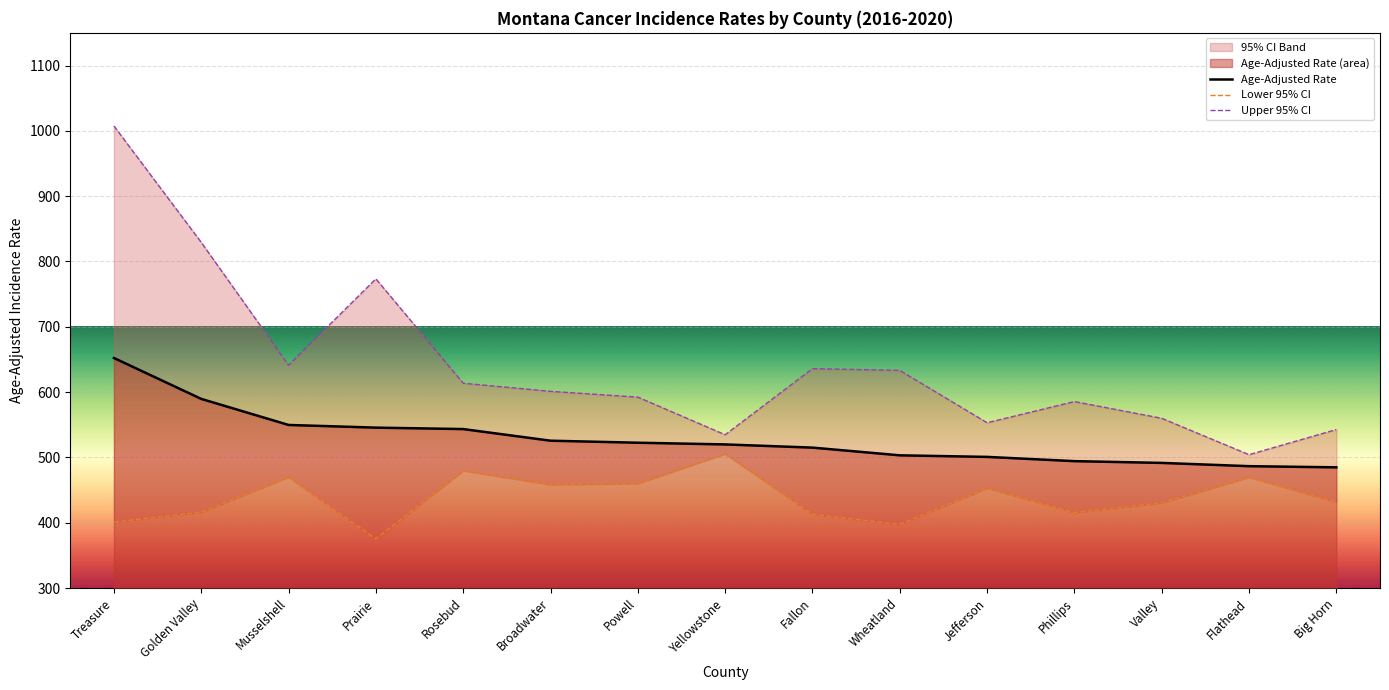

How many lines are shown in the chart?

3